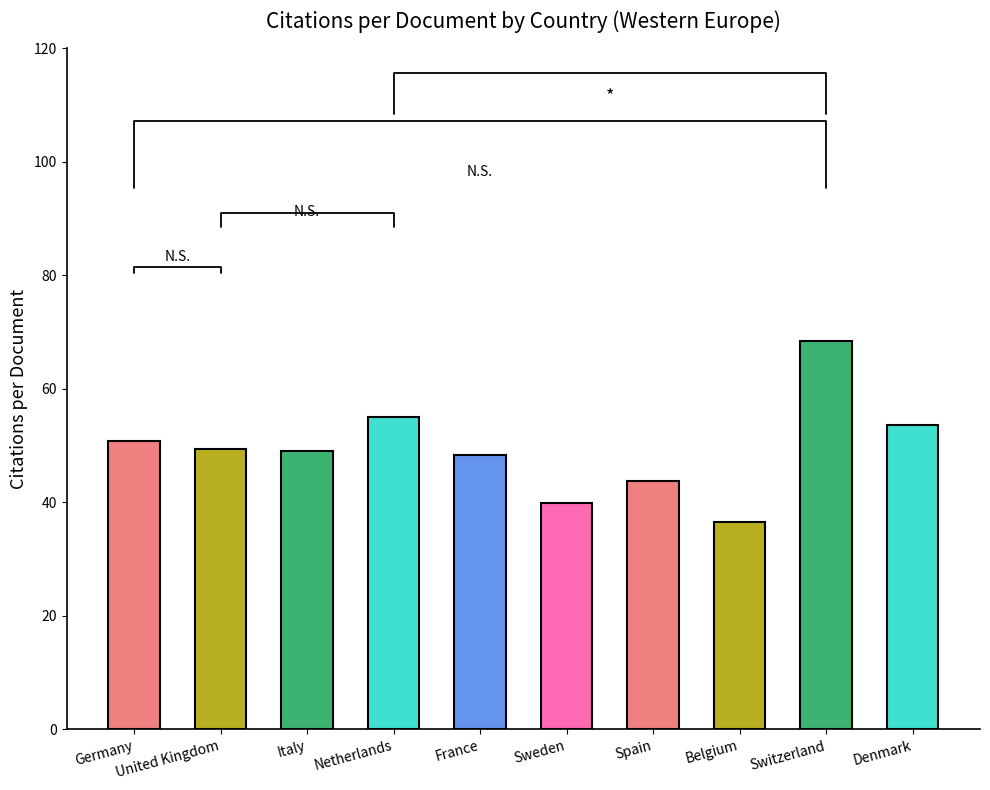

Approximately how many times larger is the value at Italy compared to United Kingdom?

1.0